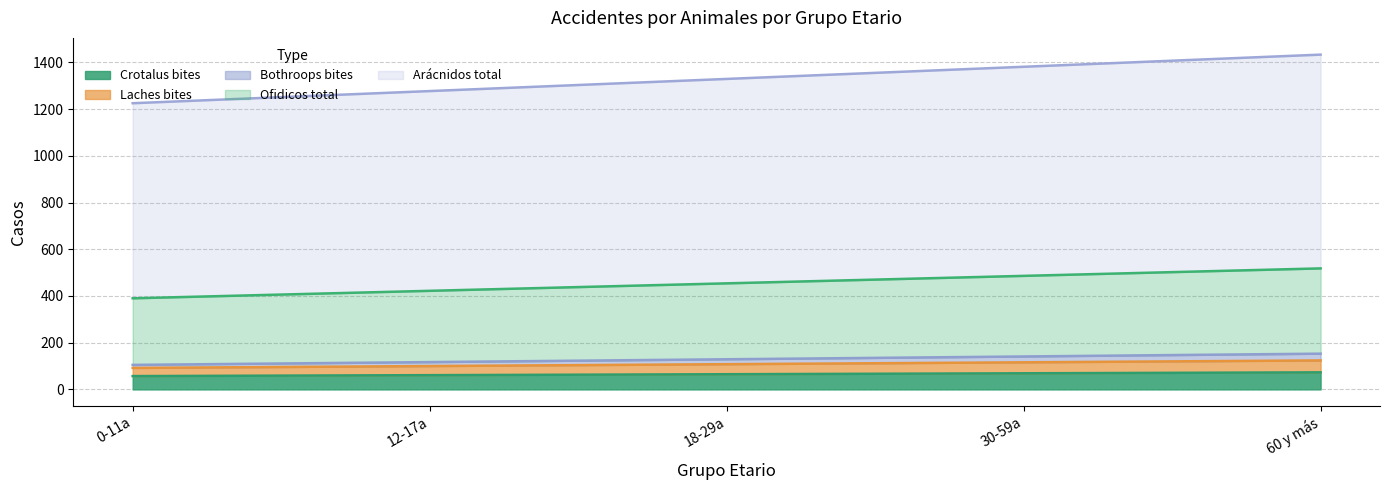

At which category does the chart reach its peak across all series?

60 y más